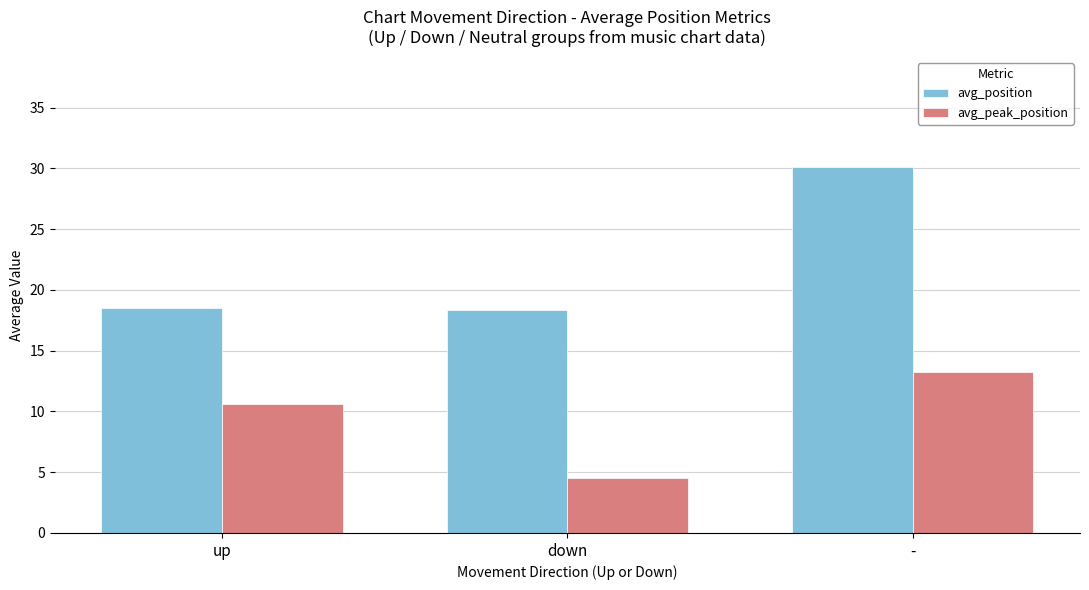

How many bars are there in each group?

2